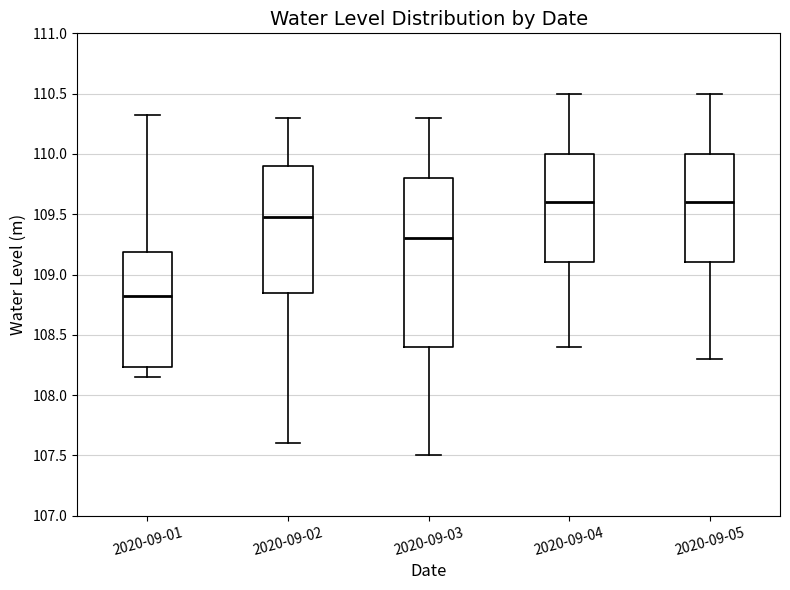

Reading left to right, transcribe this box plot: for each box, give where its median line is, the range the box spans, and where its two whiskers end, as read against the y-axis. The values are not printed on the chart, so give them approximately, as read against the axis.

2020-09-01: median 108.80, box 108.25 to 109.20, whiskers 108.15 to 110.30
2020-09-02: median 109.50, box 108.85 to 109.90, whiskers 107.60 to 110.30
2020-09-03: median 109.30, box 108.40 to 109.80, whiskers 107.50 to 110.30
2020-09-04: median 109.60, box 109.10 to 110.00, whiskers 108.40 to 110.50
2020-09-05: median 109.60, box 109.10 to 110.00, whiskers 108.30 to 110.50